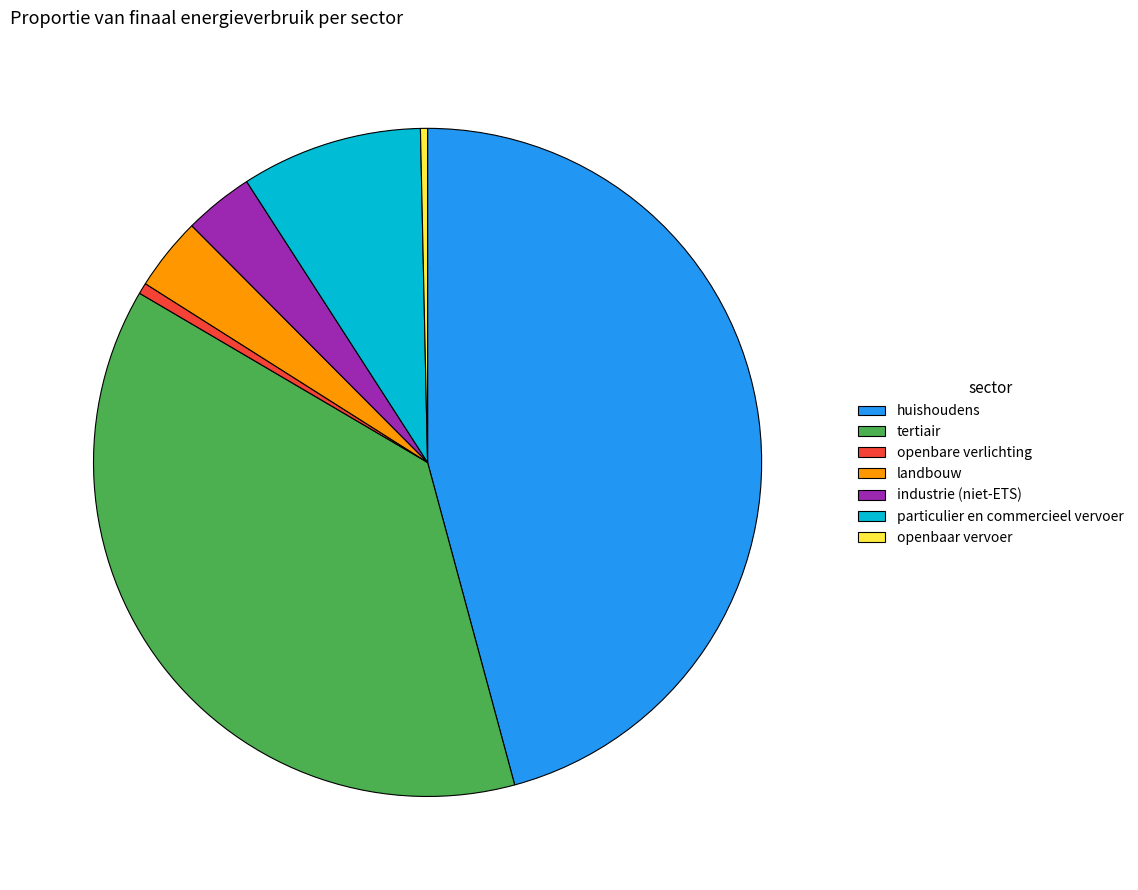

What is the largest slice in the pie chart?

huishoudens